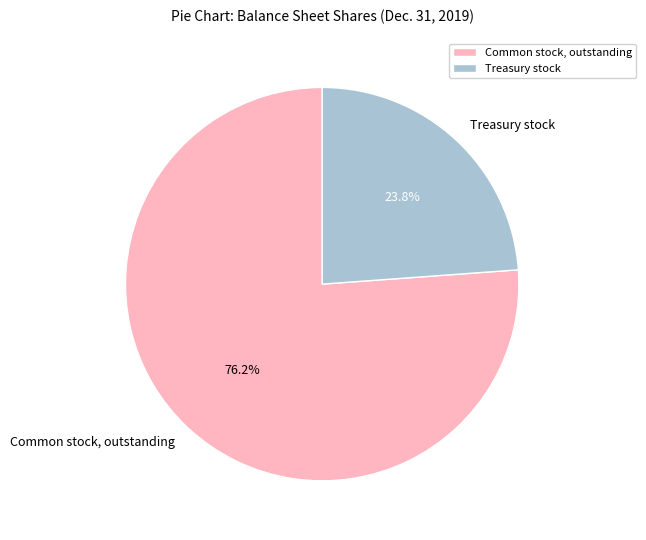

To the nearest percent, what is the difference between the Common stock, outstanding and Treasury stock slice percentages?

52%